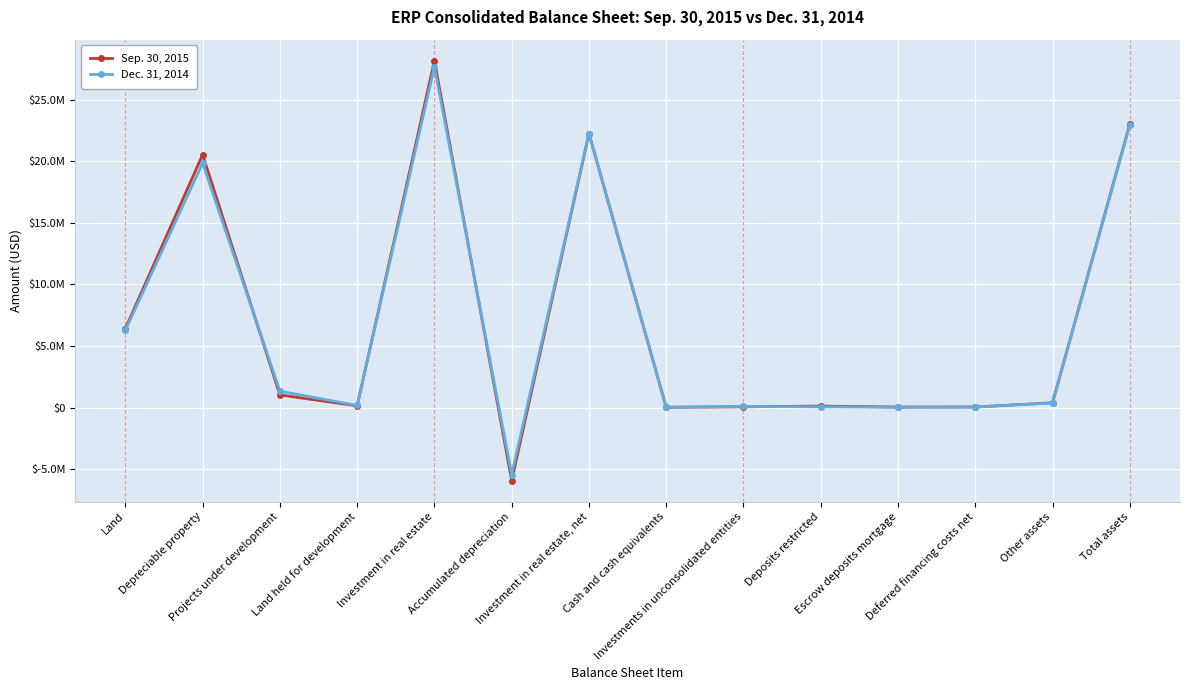

At which label does Dec. 31, 2014 reach its peak?

Investment in real estate